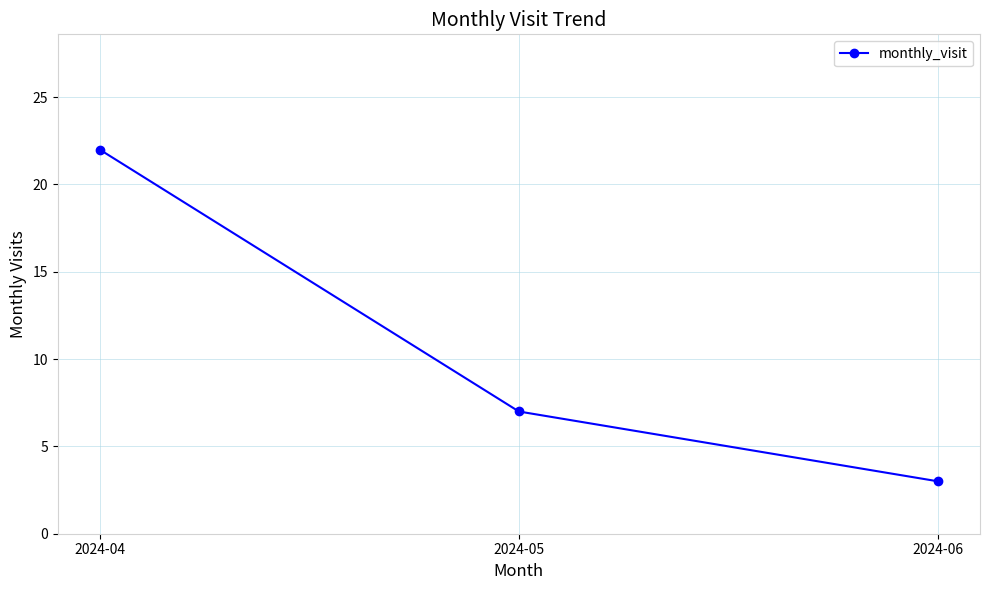

What is the difference between the maximum and minimum values?

19